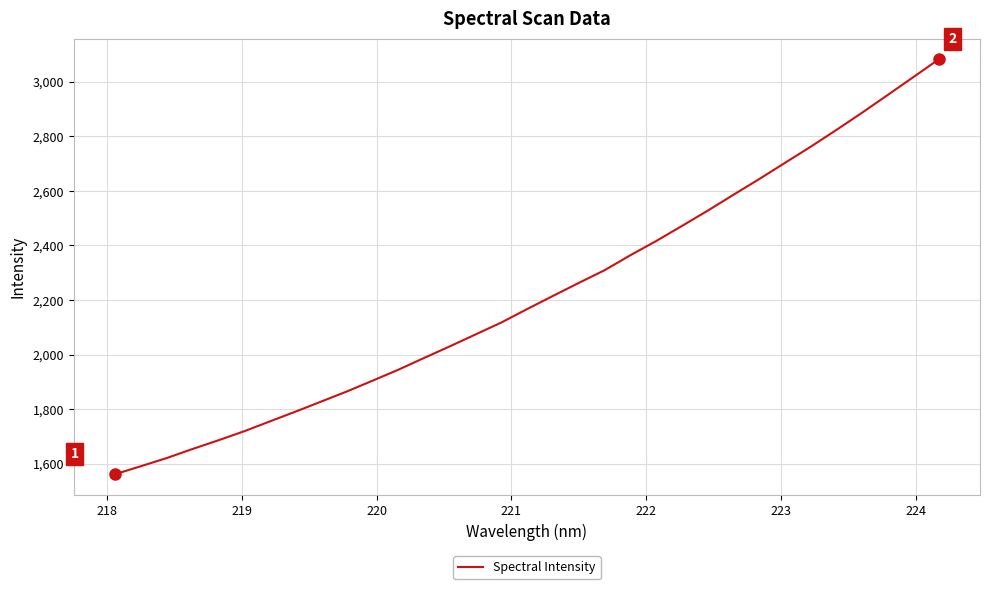

What is the greatest value displayed?

3082.0